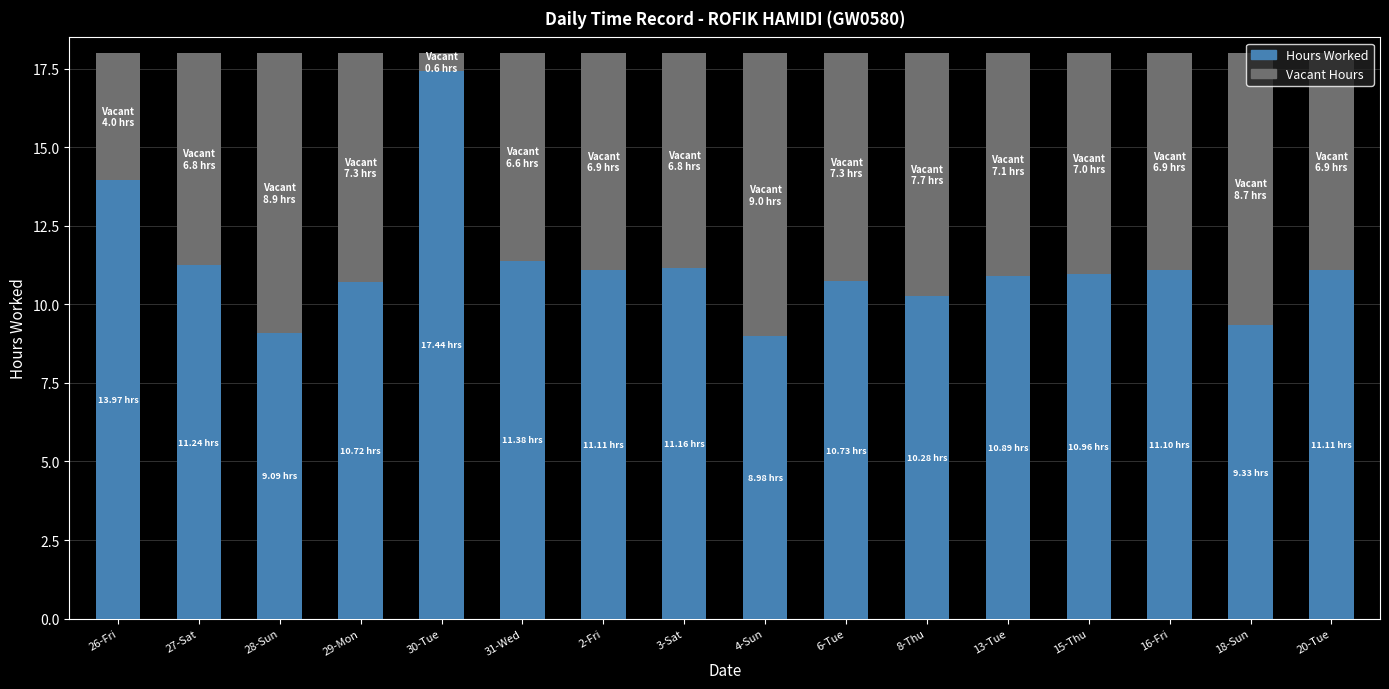

What is the total value across all series at 27-Sat?

18.0